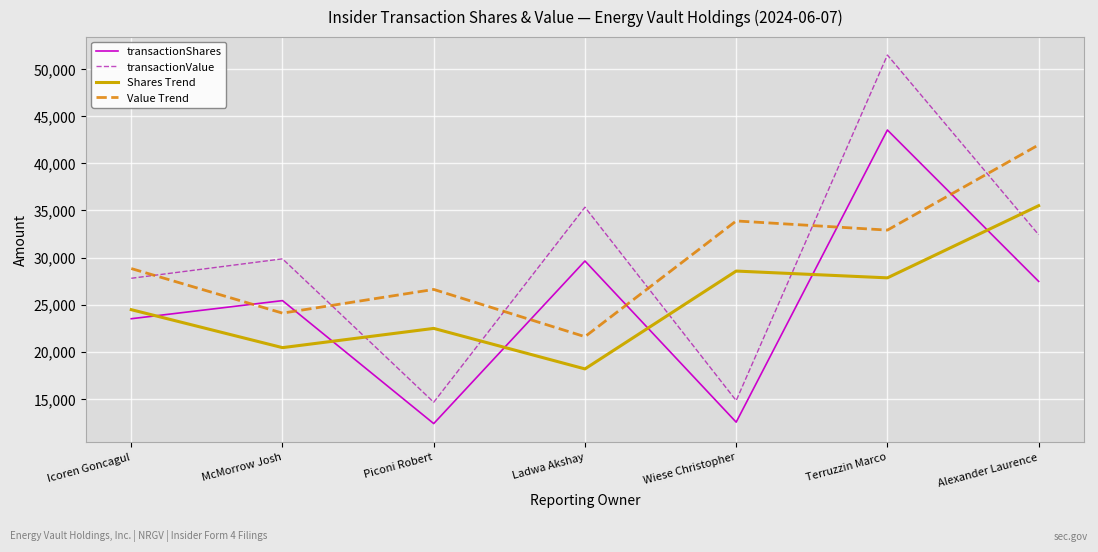

What is the total value across all series at Terruzzin Marco?

155761.7